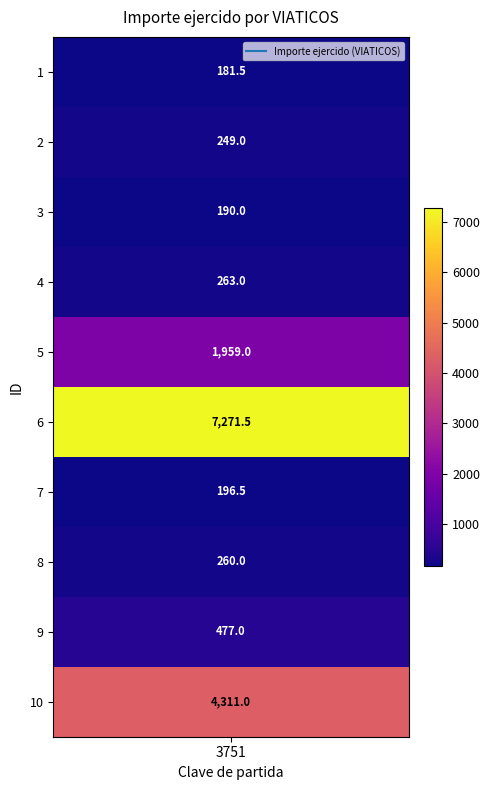

What is the sum of all values?

15358.5